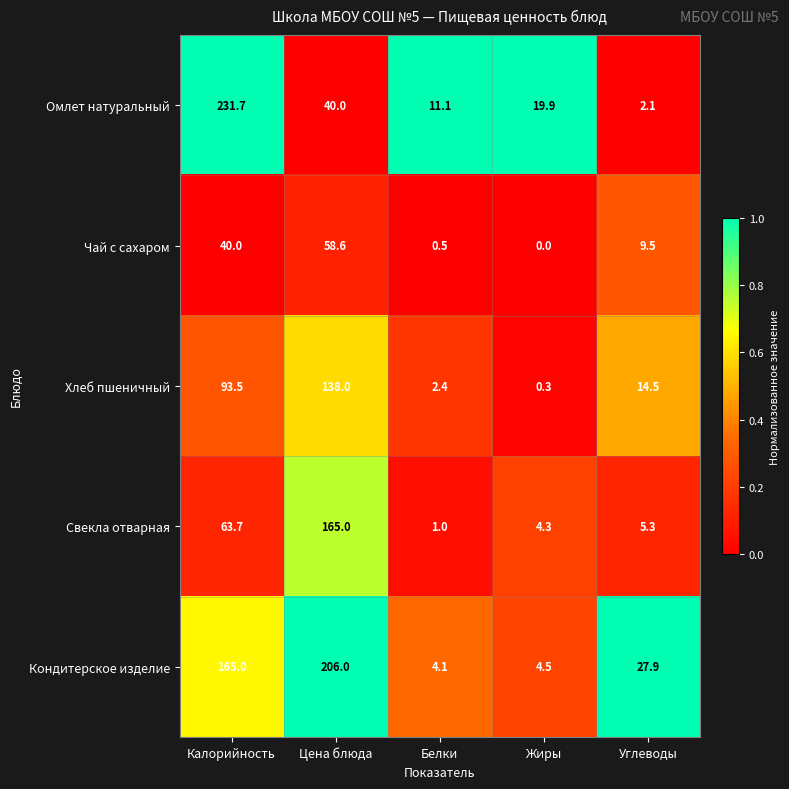

What is the spread (max minus min) of values at Углеводы?

25.8